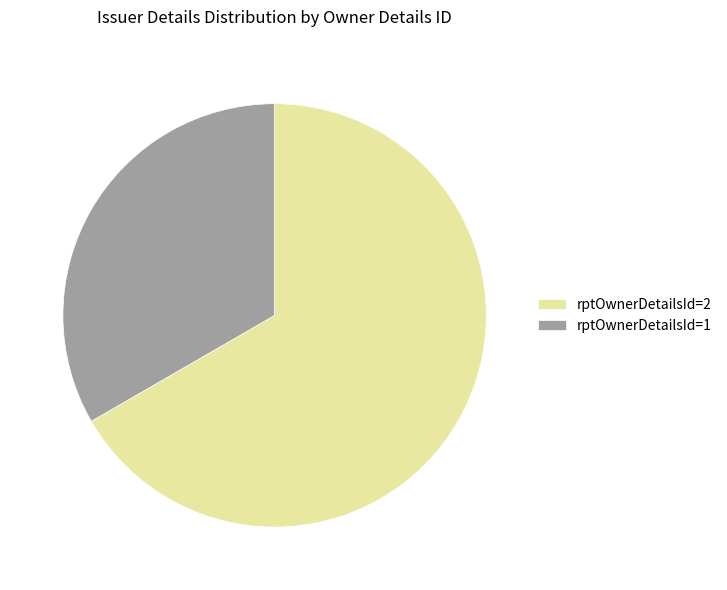

Rank the categories by value from lowest to highest.

rptOwnerDetailsId=1, rptOwnerDetailsId=2